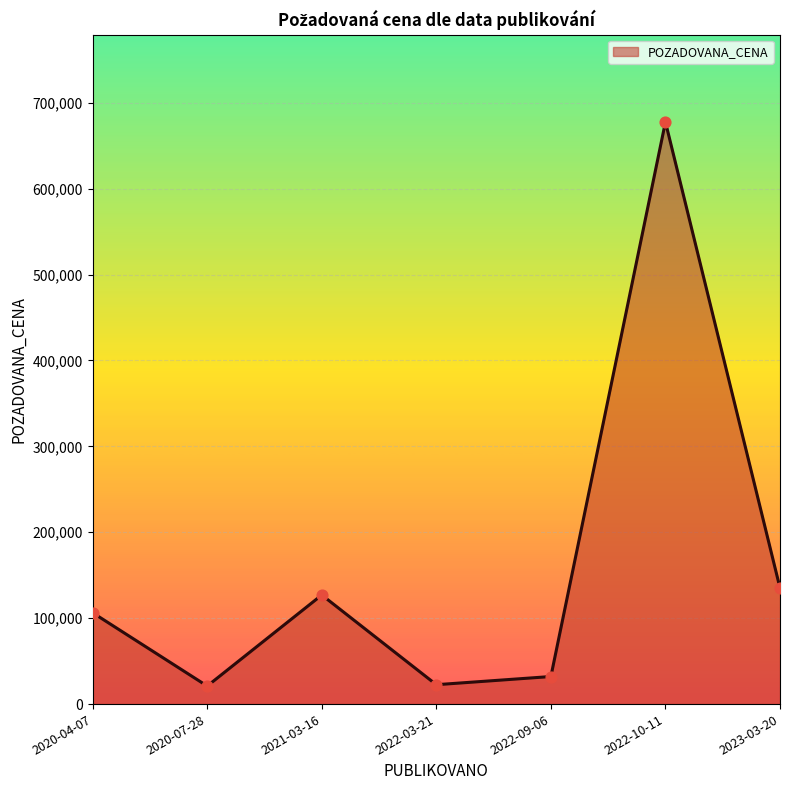

What is the change in value from 2021-03-16 to 2022-10-11?

+550540